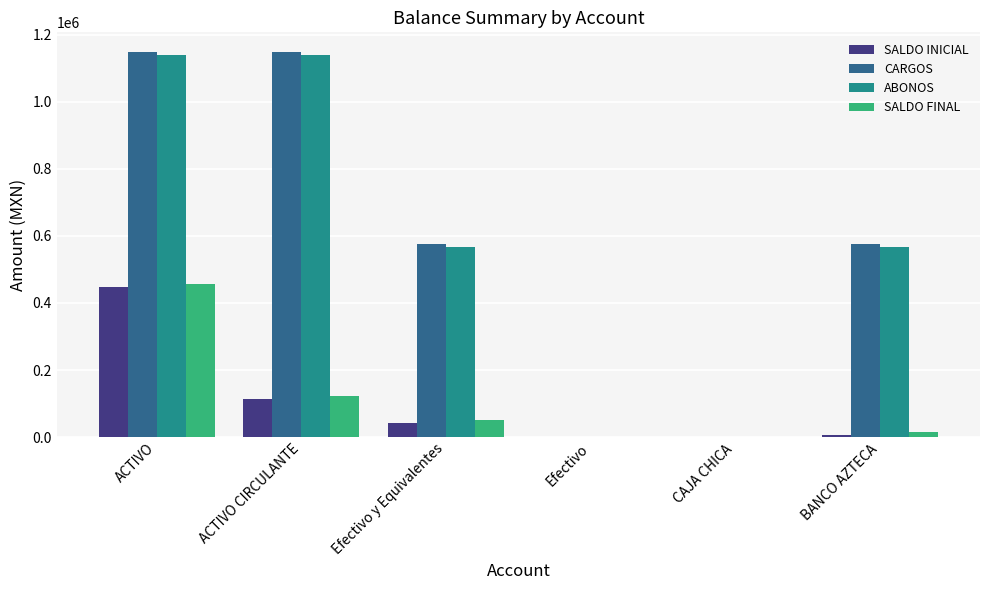

What value does the CARGOS series have at Efectivo y Equivalentes?

575006.5